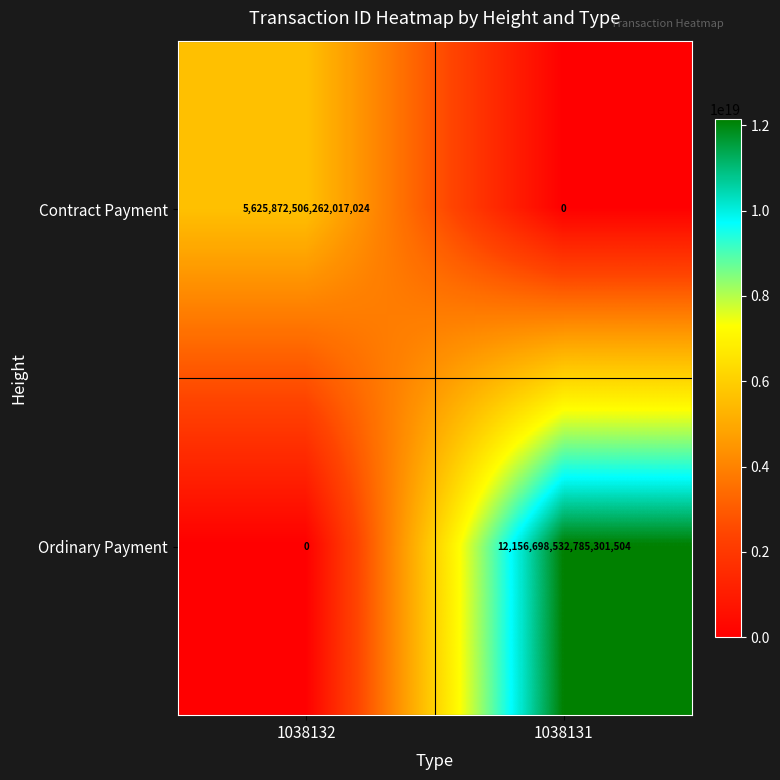

Which series has the largest total across all categories?

Ordinary Payment